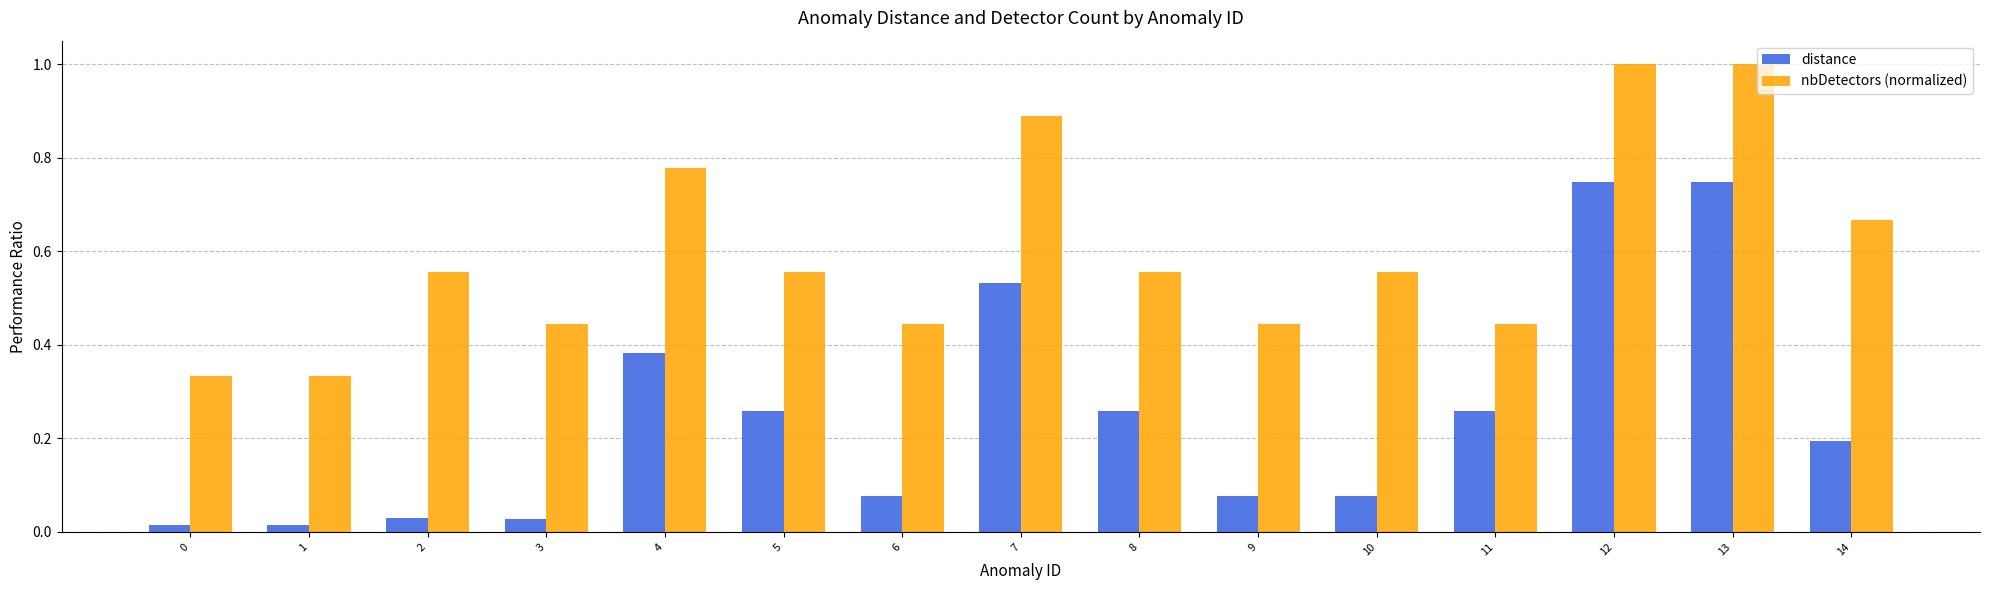

What is the average value of the distance series?

0.2